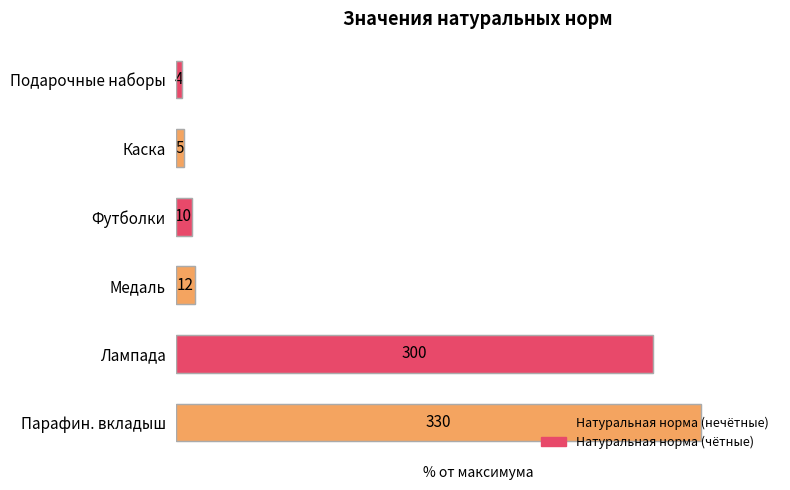

Does the chart contain any negative values?

No